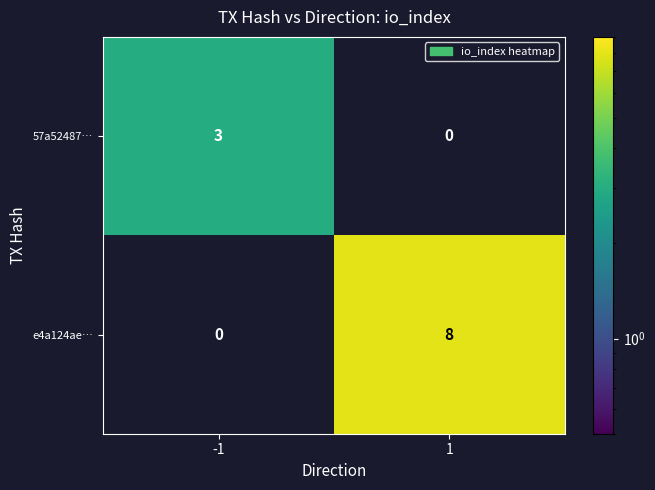

Reading left to right, what are all the values shown in this chart?

57a52487…: -1=3	1=0
e4a124ae…: -1=0	1=8